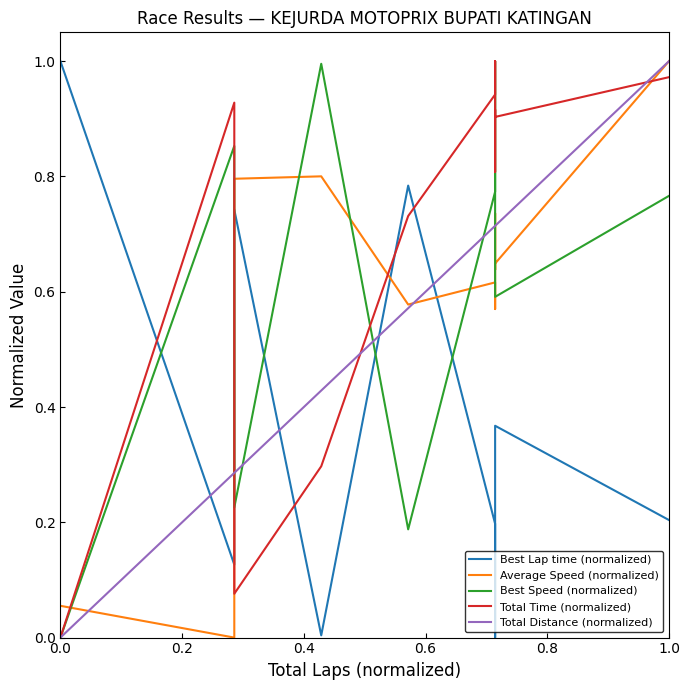

True or false: Total Distance (normalized) has more than 1 interior local peaks.

False